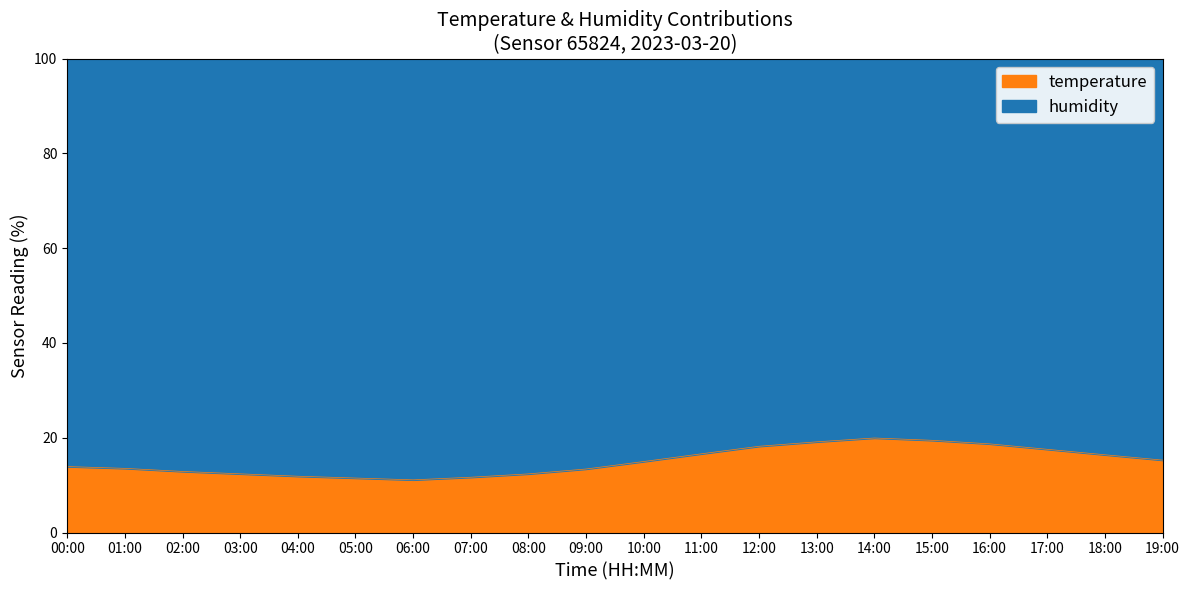

What is the label of the 6th point from the right?

14:00